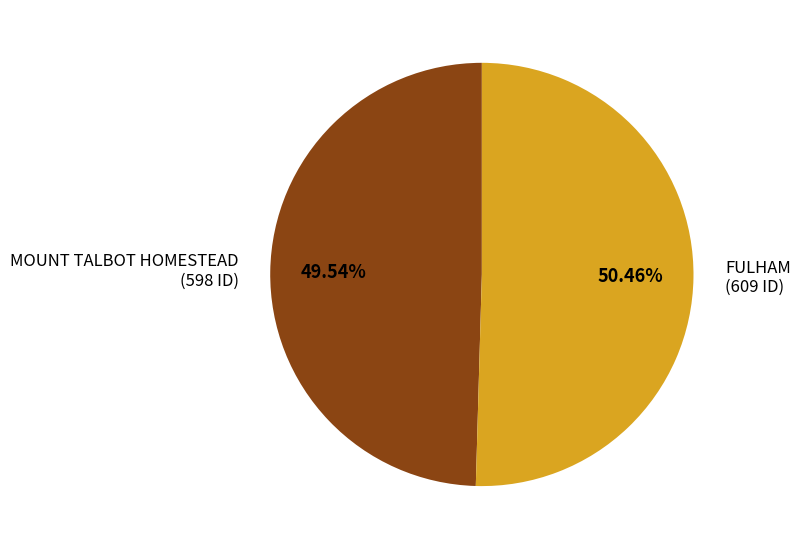

To the nearest percent, what is the combined percentage of MOUNT TALBOT HOMESTEAD and FULHAM?

100%